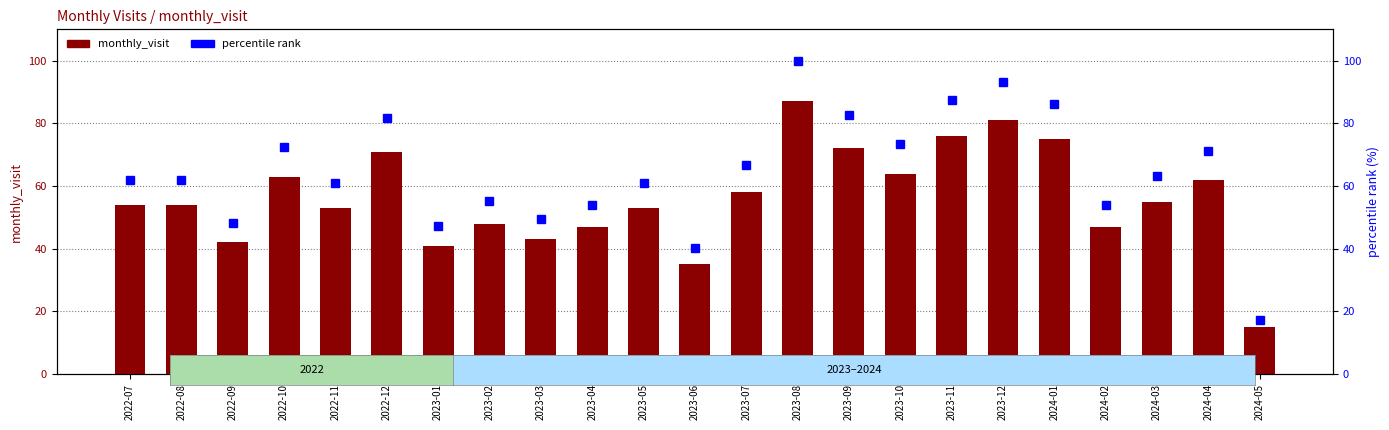

True or false: percentile_rank has a value of 87.4 at 2023-11.

True